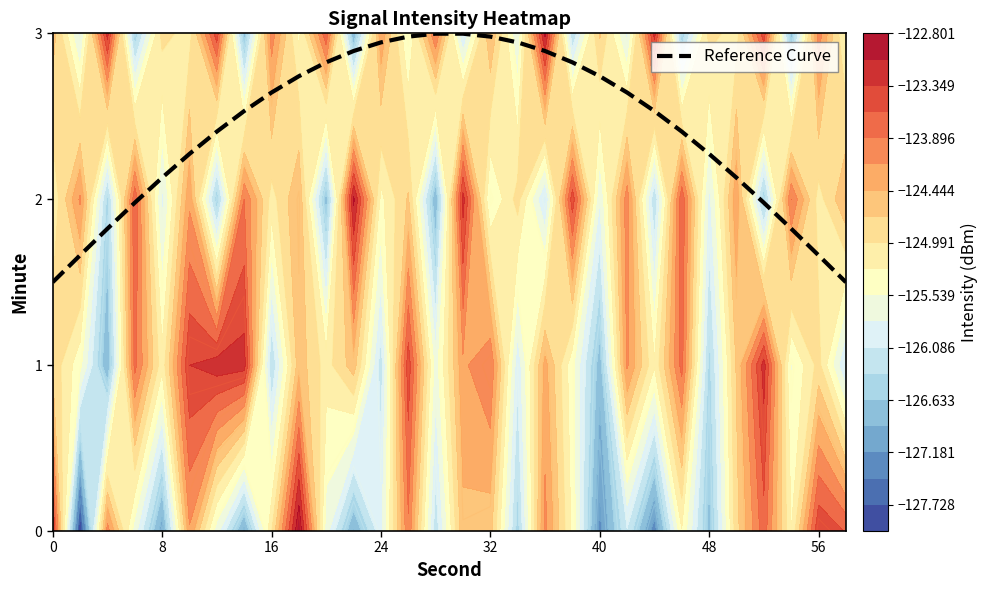

How many series are shown in this chart?

1